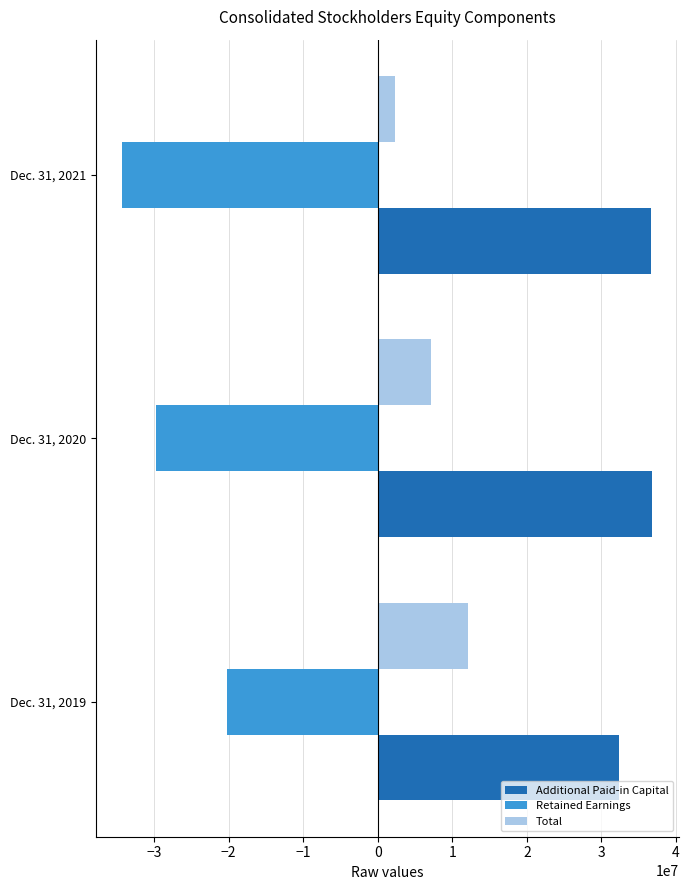

List the series in order of their overall mean, lowest first.

Retained Earnings, Total, Additional Paid-in Capital